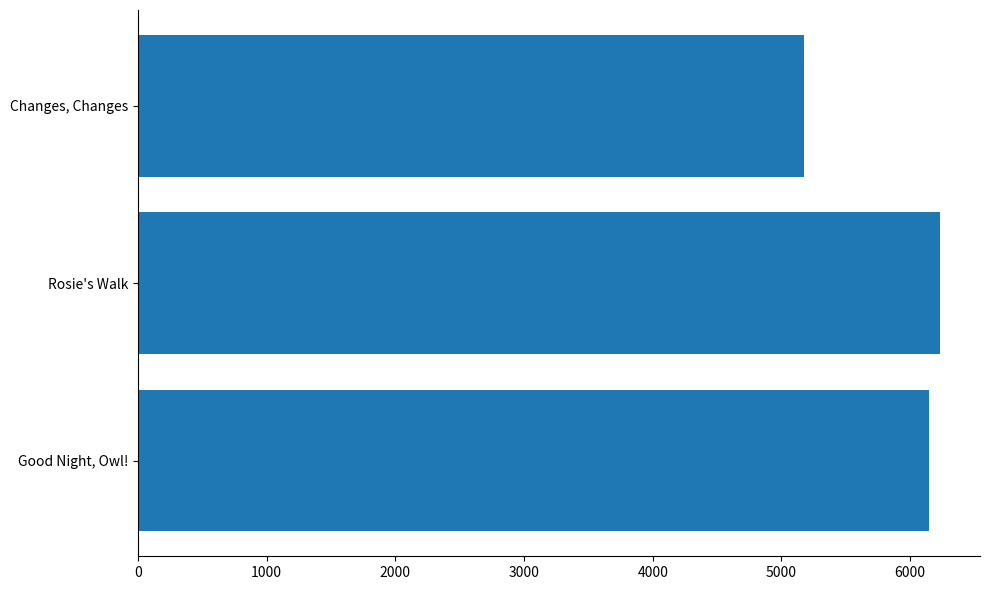

Which category has the lowest value across all series?

Changes, Changes